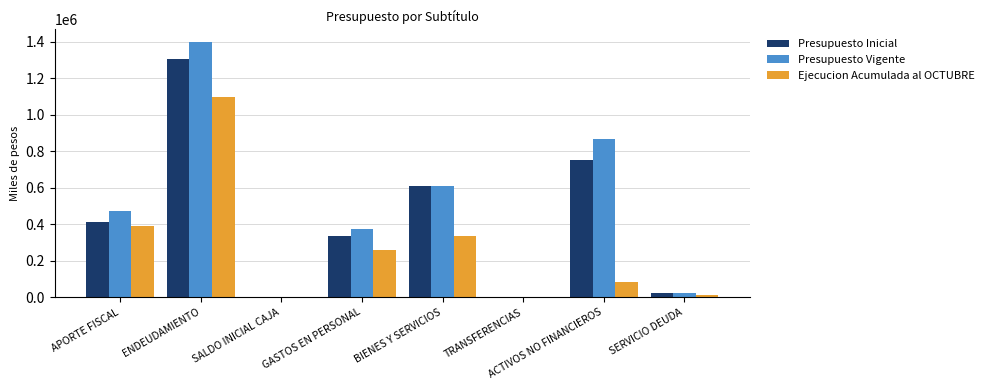

What value does the Presupuesto Inicial series have at GASTOS EN PERSONAL?

333743